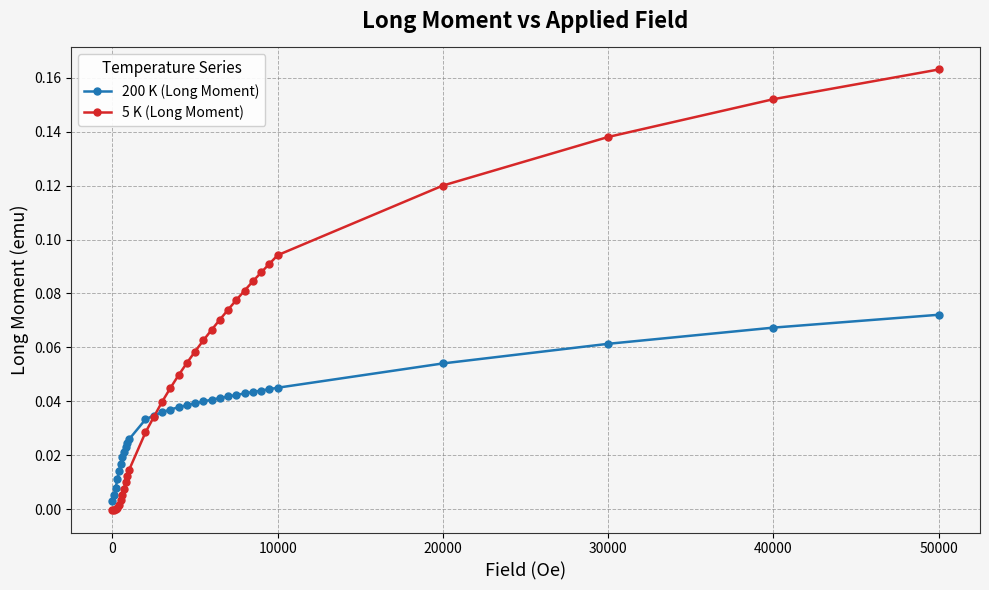

Count the number of categories in the chart.

32